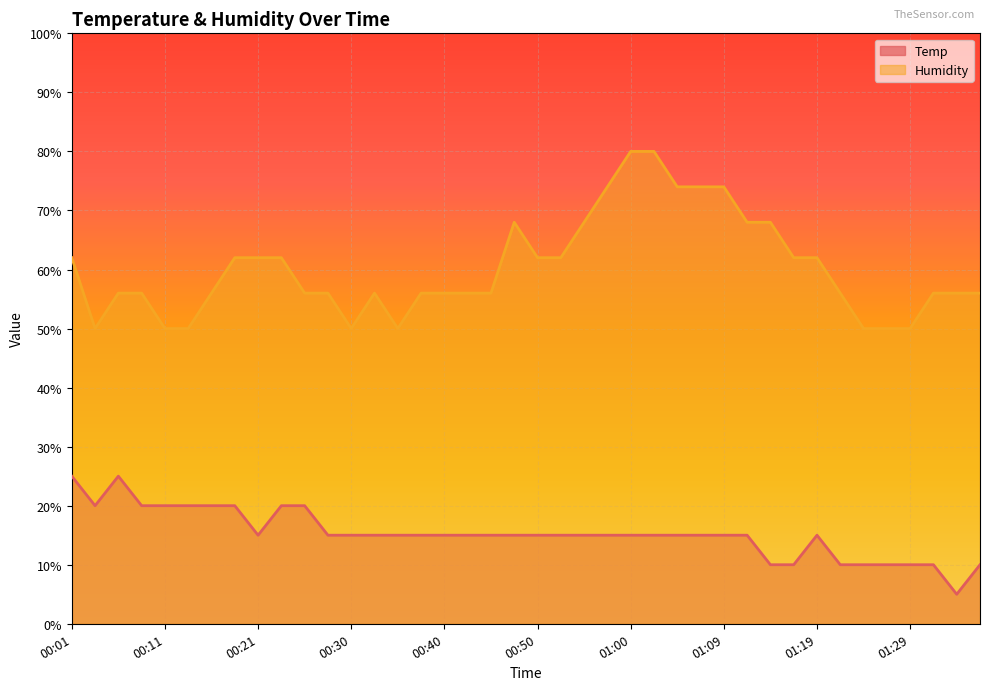

True or false: Temp and Humidity intersect in this chart.

False